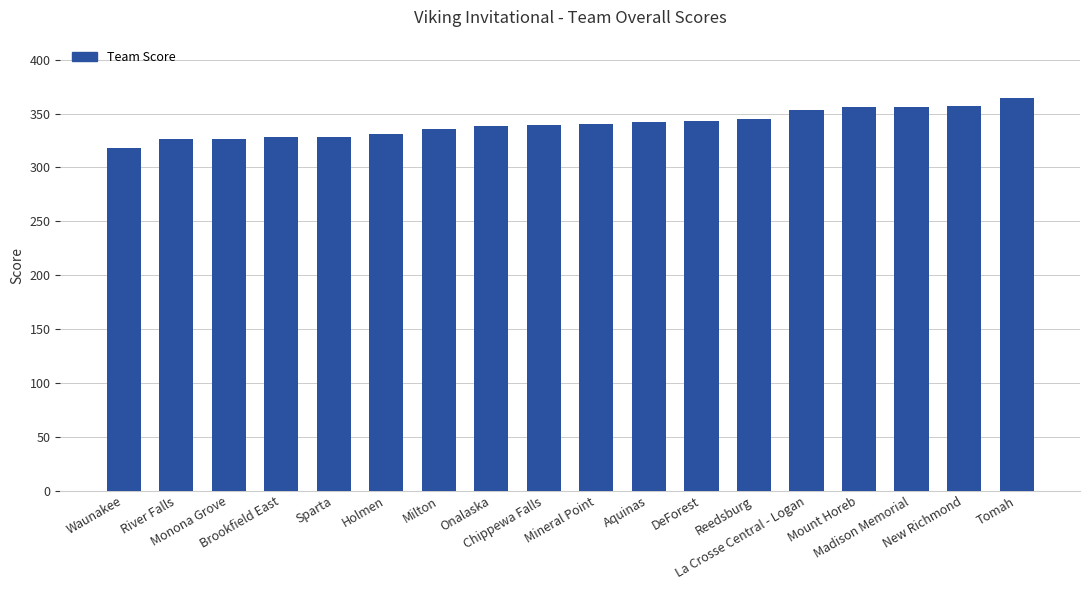

What is the minimum value shown in the chart?

318